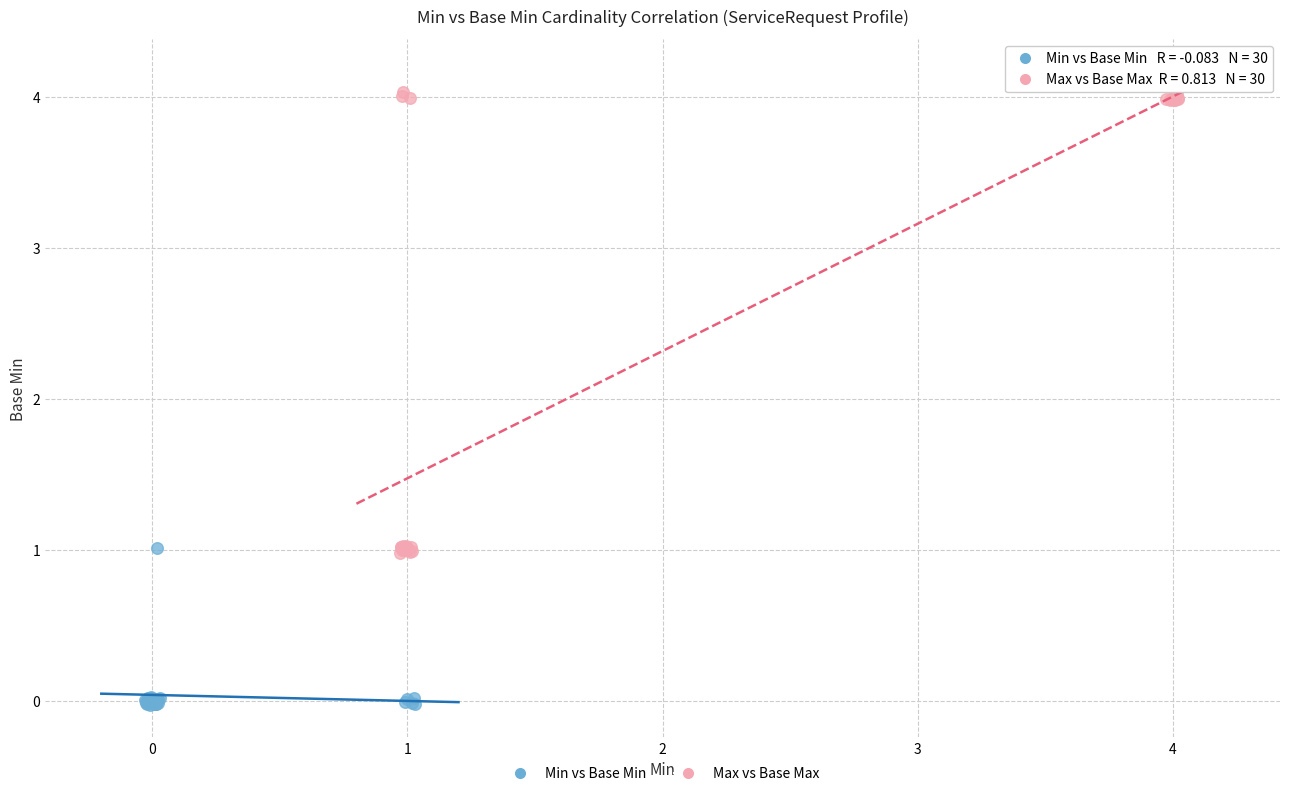

What are all the series names shown in the legend?

Min vs Base Min, Max vs Base Max